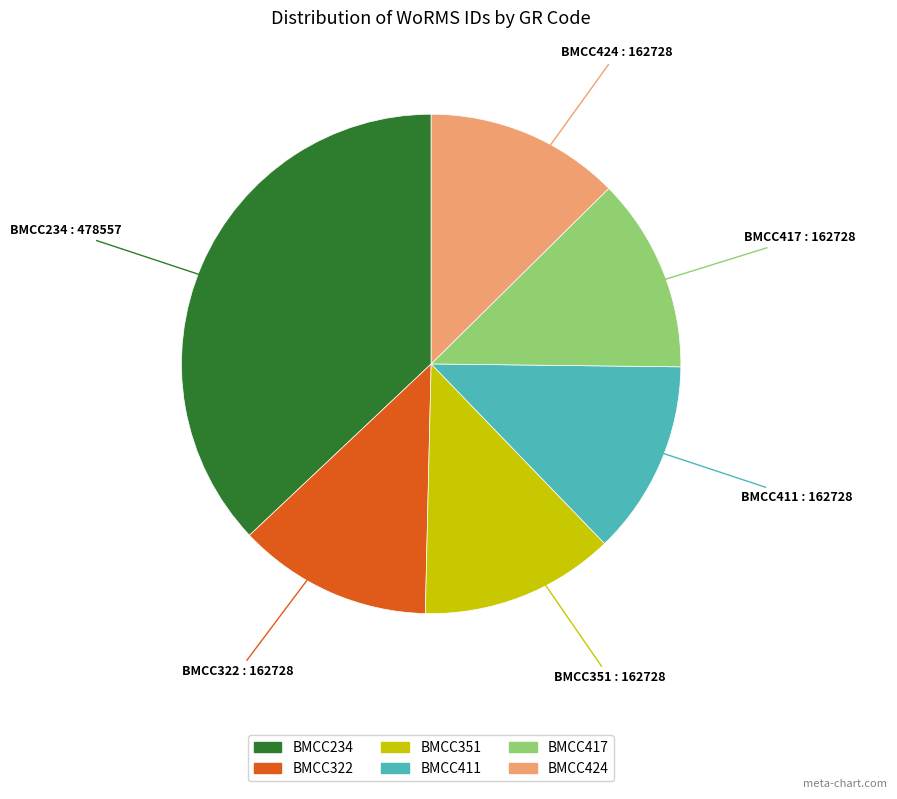

What is the ratio of the value at BMCC411 to the value at BMCC424?

1.0